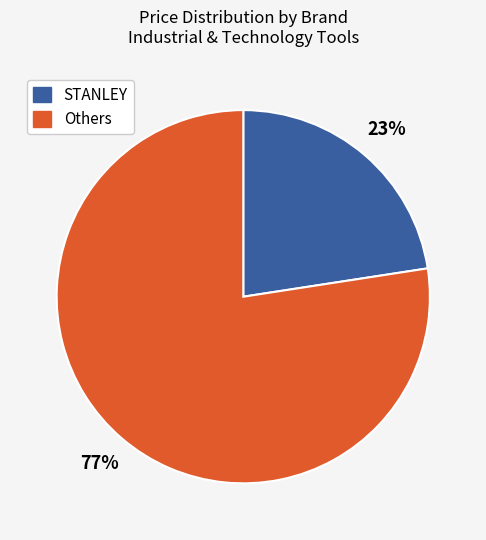

To the nearest percent, what is the average slice percentage?

50%